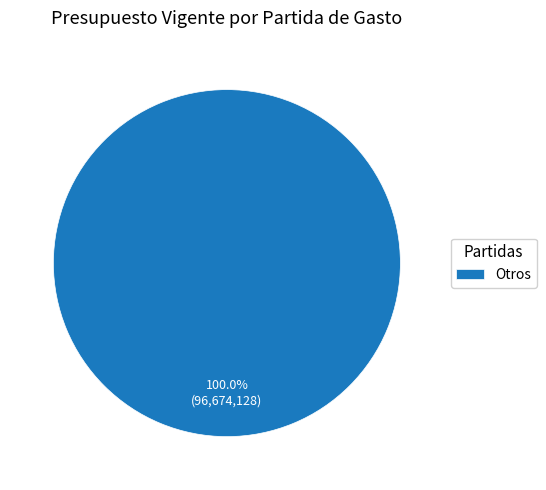

Rank the categories by value from highest to lowest.

Otros